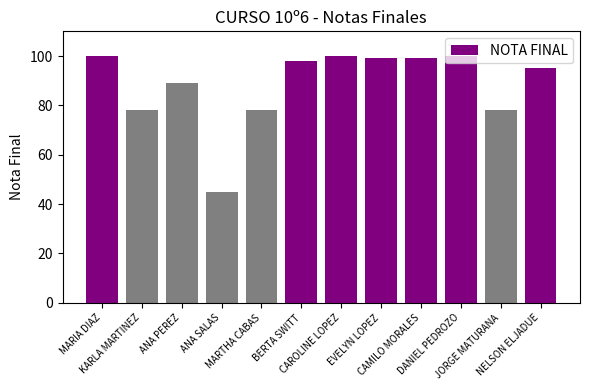

The value at MARIA DIAZ is 100. True or false?

True